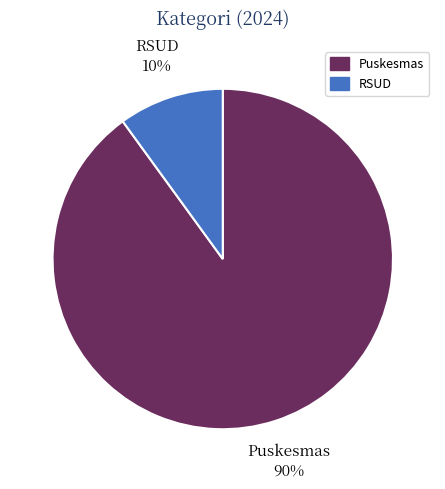

To the nearest percent, what is the difference between the Puskesmas and RSUD slice percentages?

80%